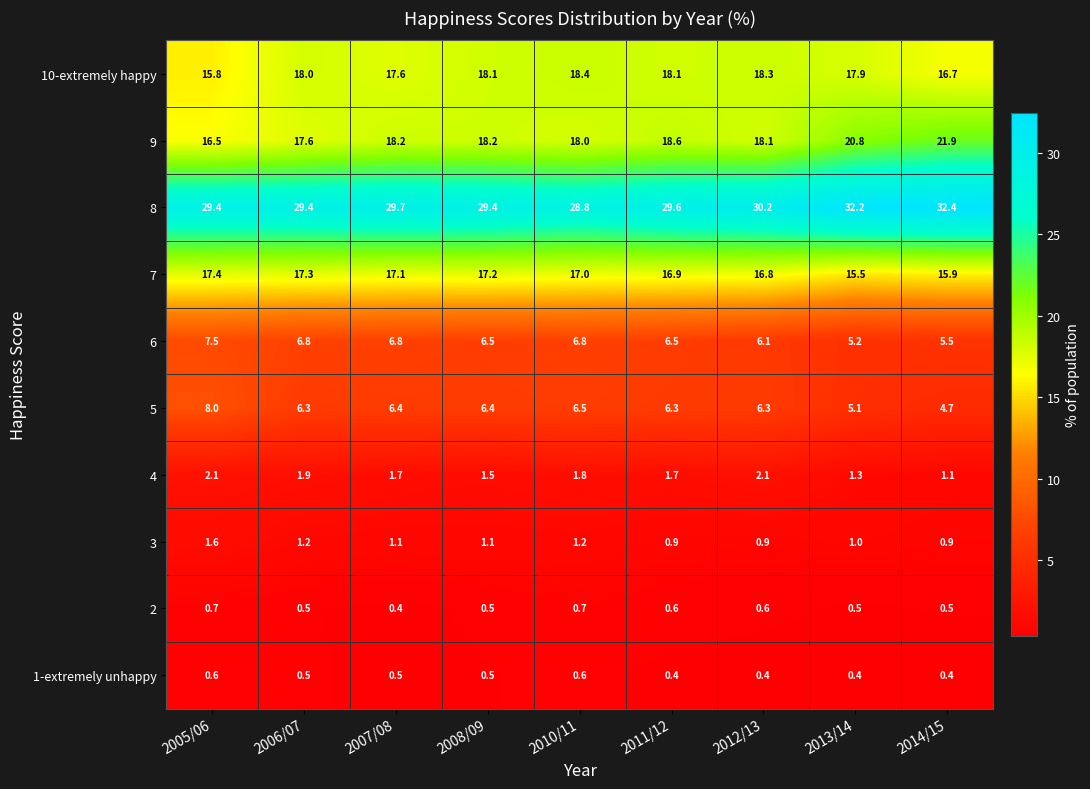

Which series has the widest spread of values?

9